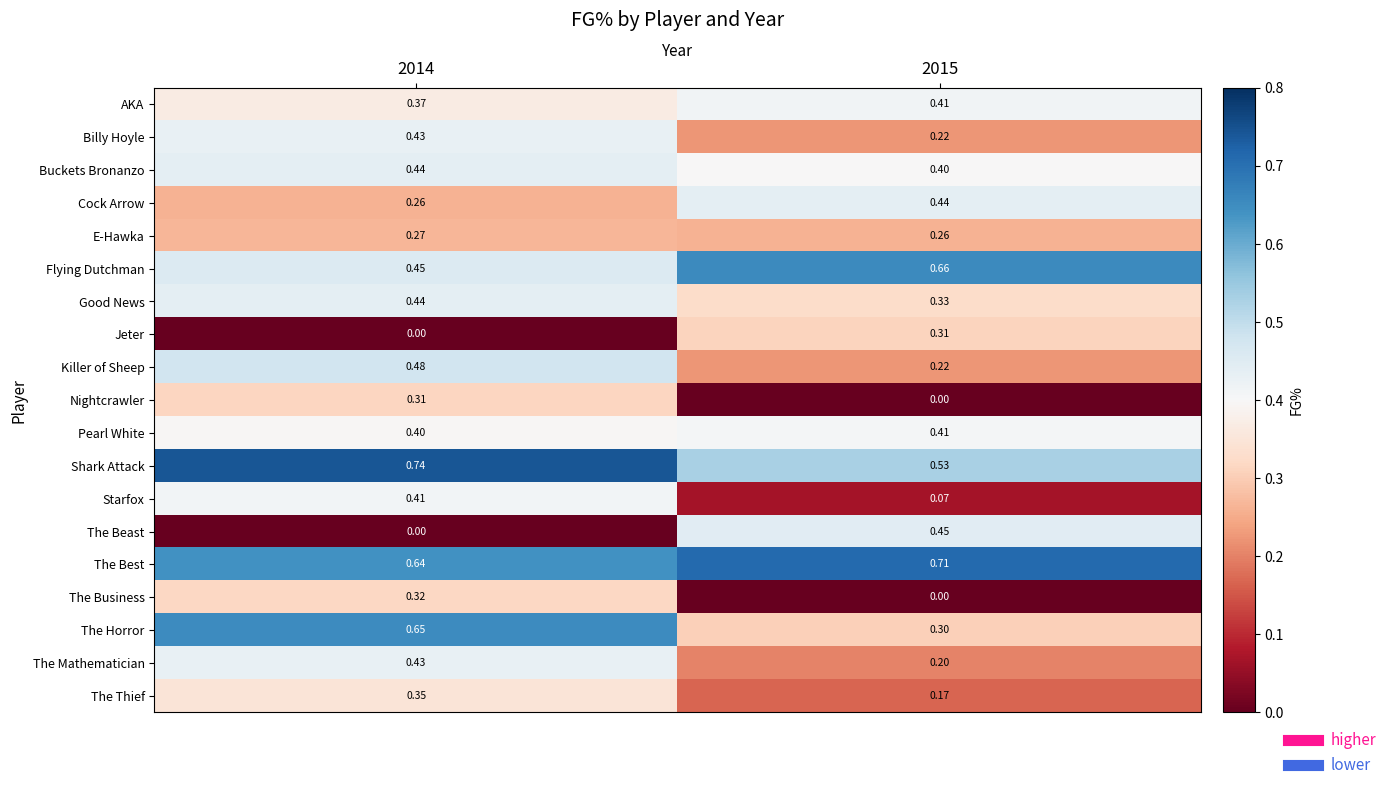

Is the value of The Beast at 2015 greater than the value of Killer of Sheep at 2015?

Yes